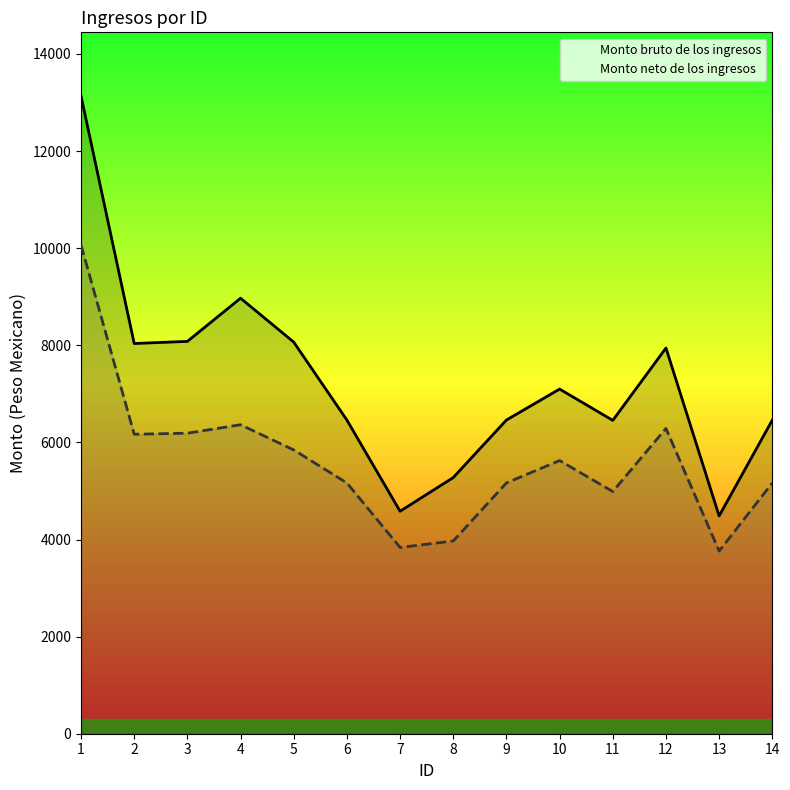

Where is Monto bruto de los ingresos nearest to the value 8808?

4